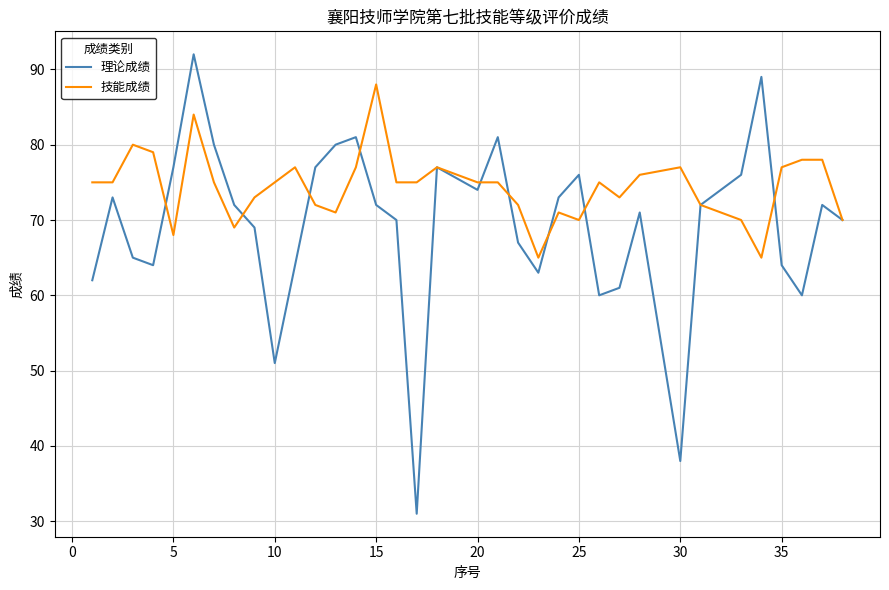

Reading left to right, list all the values displayed in this chart.

理论成绩: 62	73	65	64	77	92	80	72	69	51	64	77	80	81	72	70	31	77	74	81	67	63	73	76	60	61	71	38	72	76	89	64	60	72	70
技能成绩: 75	75	80	79	68	84	75	69	73	75	77	72	71	77	88	75	75	77	75	75	72	65	71	70	75	73	76	77	72	70	65	77	78	78	70